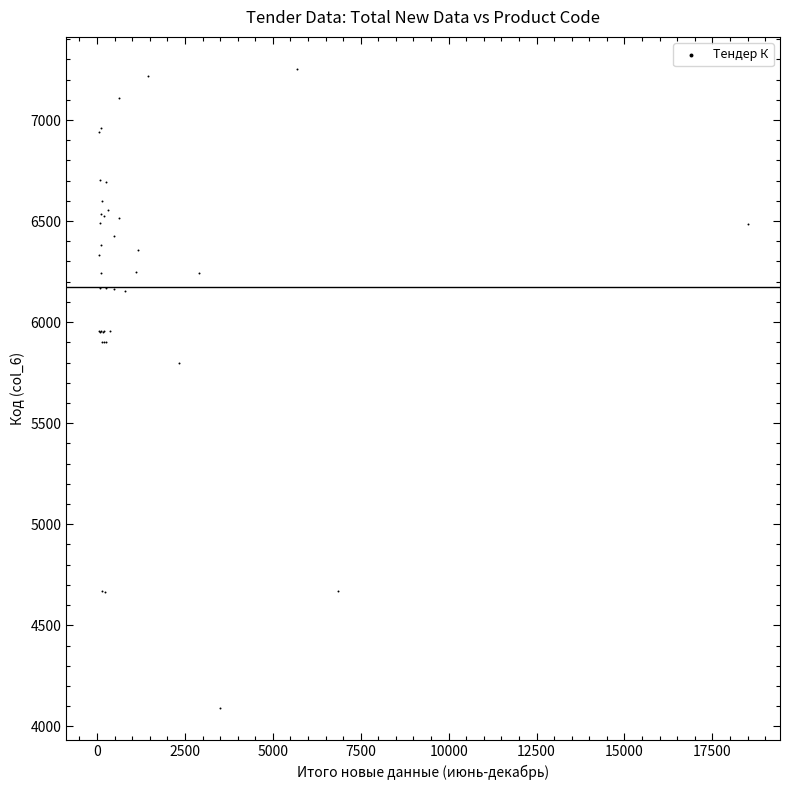

What Y value in the scatter plot is closest to 5671?

5796